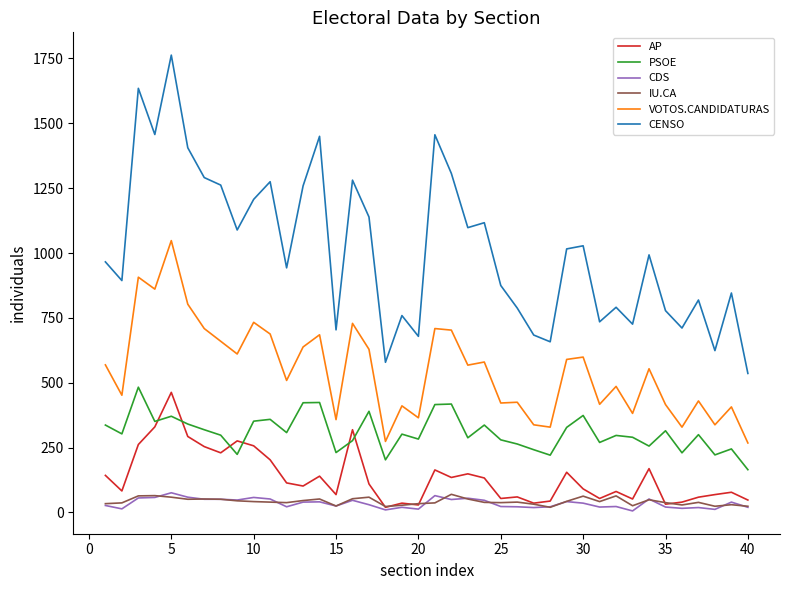

Which series has the largest total across all categories?

CENSO